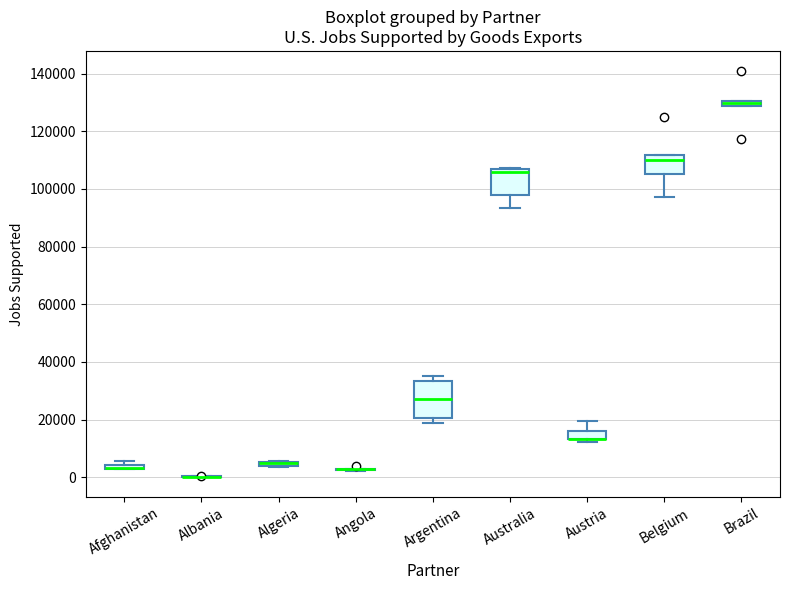

Which box is the tallest, from its lower edge to its upper edge?

Argentina